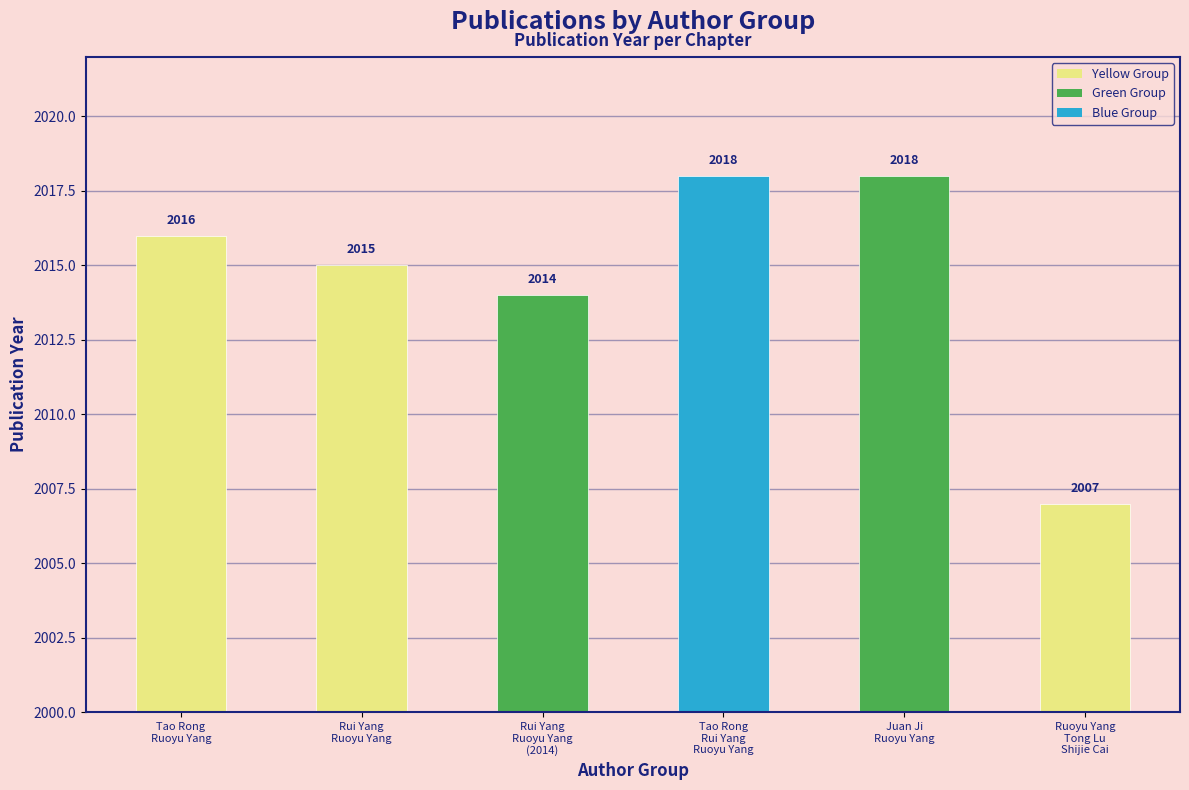

What is the minimum value shown in the chart?

2007